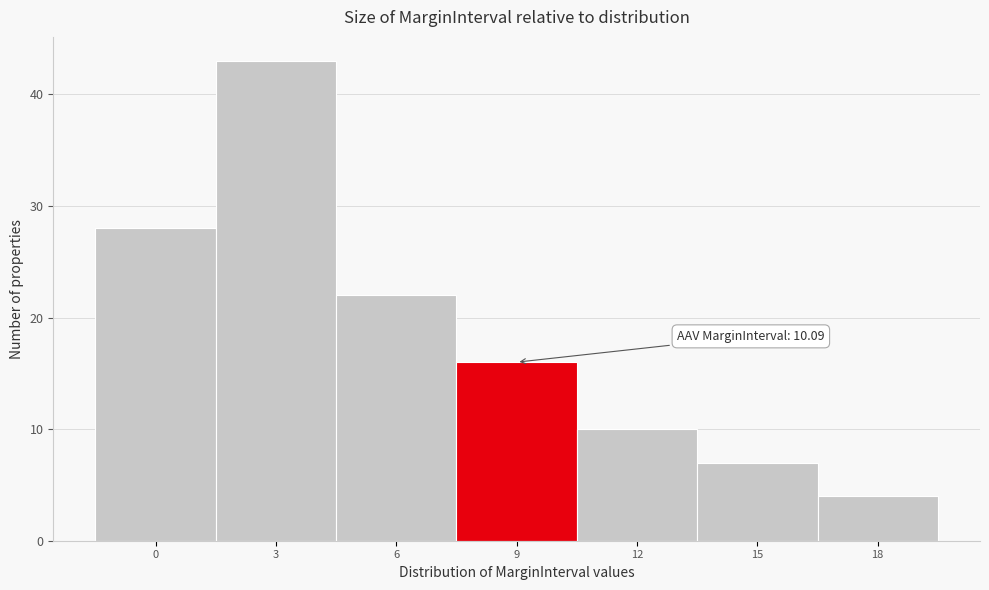

Reading right to left, transcribe all the data shown in this chart.

4	7	10	16	22	43	28